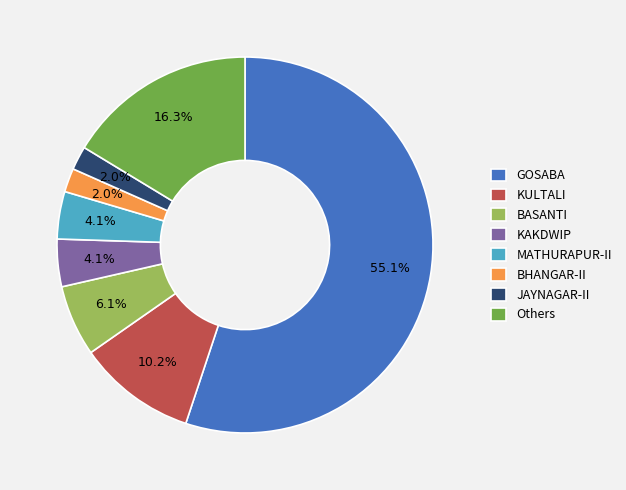

Which category accounts for the majority?

GOSABA